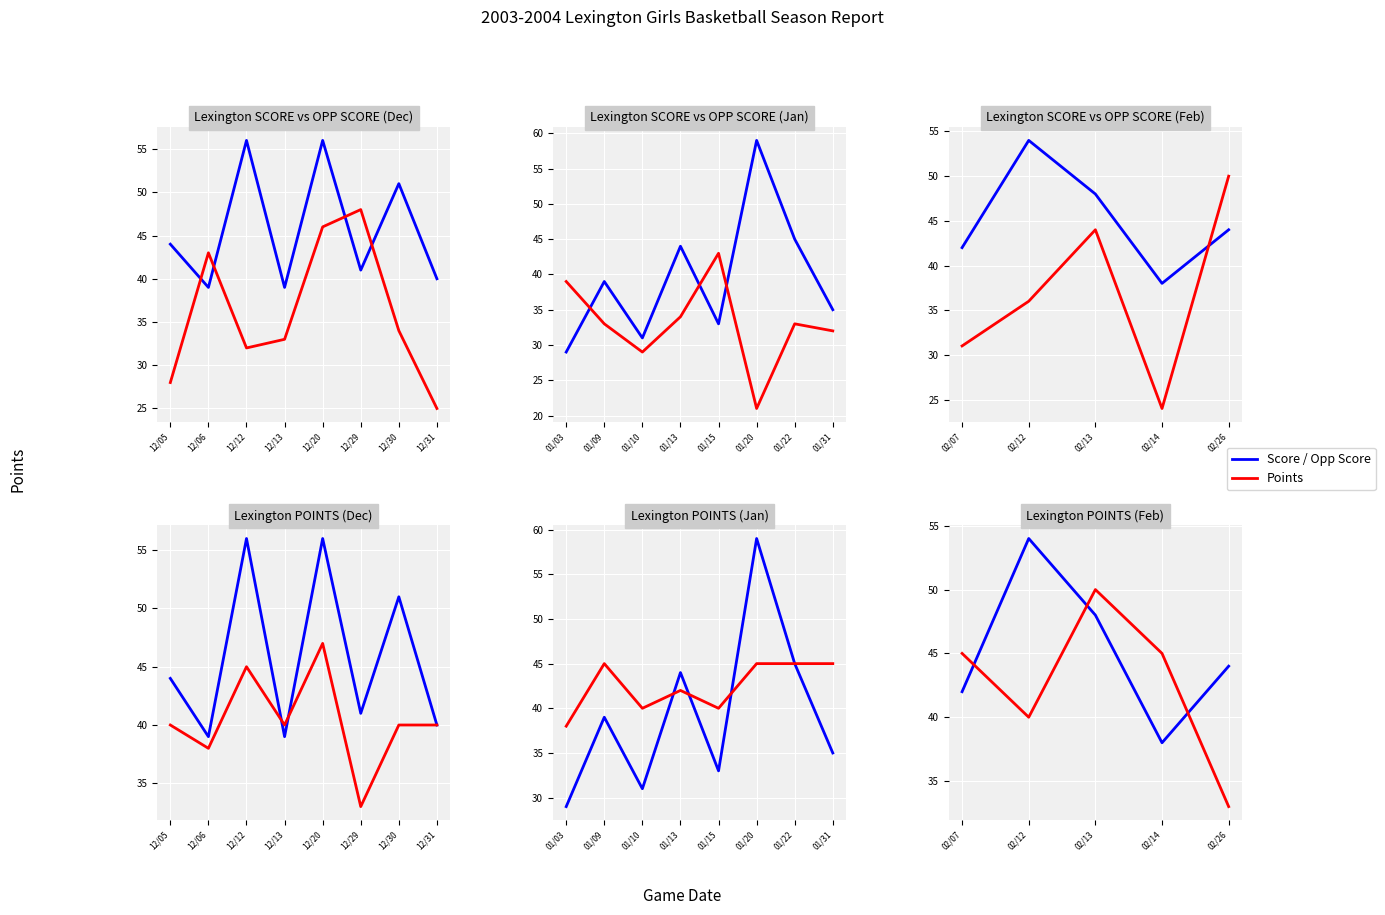

At which label is Opp Score closest to 37?

02/12